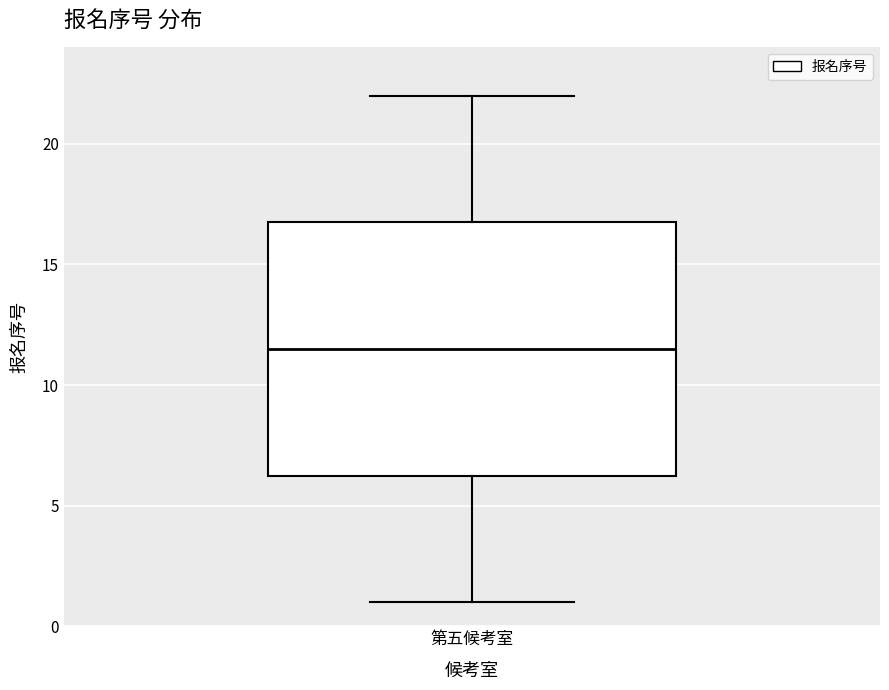

Transcribe this box plot: give where the median line is, the range the box spans, and where the two whiskers end, as read against the y-axis. The values are not printed on the chart, so give them approximately, as read against the axis.

median 11.5, box 6.5 to 17.0, whiskers 1.0 to 22.0